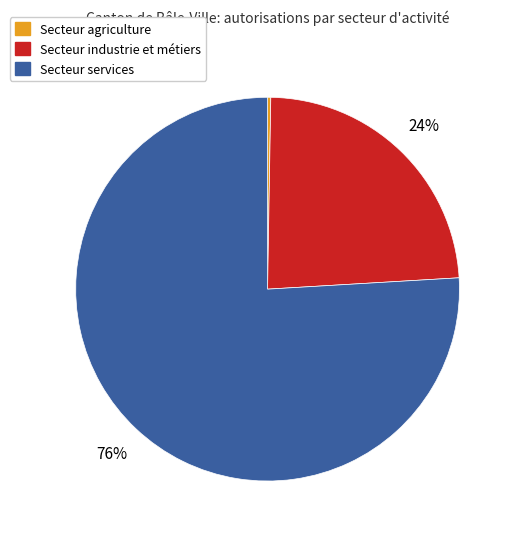

Between Secteur services and Secteur industrie et métiers, which is larger?

Secteur services